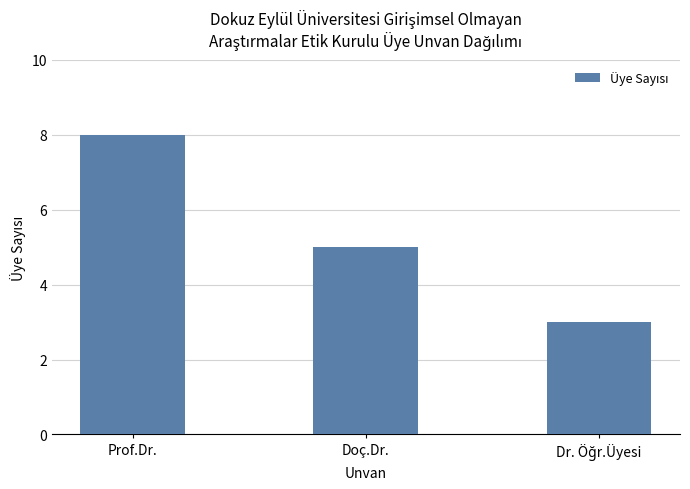

What is the sum of all values?

16